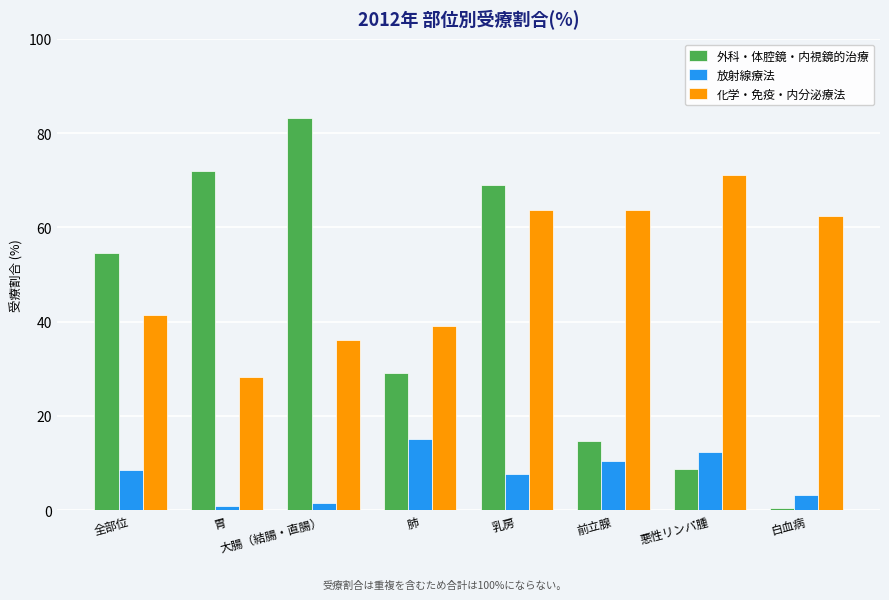

Rank the series by their average value, from highest to lowest.

化学・免疫・内分泌療法, 外科・体腔鏡・内視鏡的治療, 放射線療法